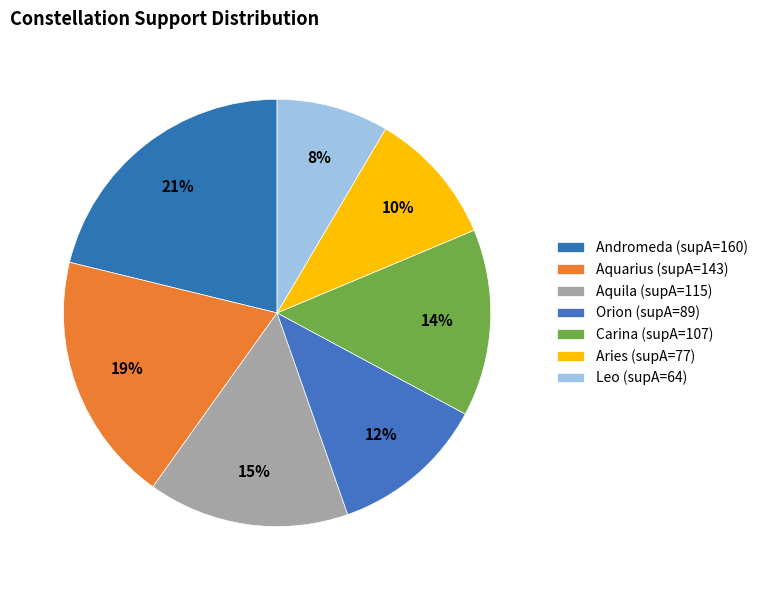

Between Andromeda (supA=160) and Orion (supA=89), which is larger?

Andromeda (supA=160)